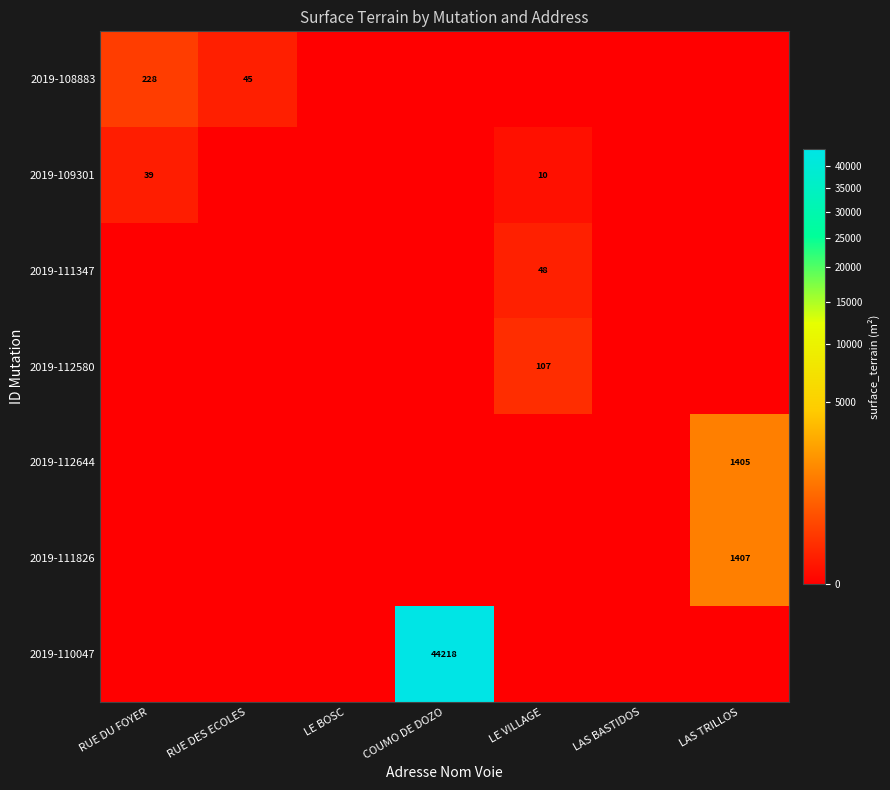

Is it true that 2019-110047 equals 44218 at COUMO DE DOZO?

True